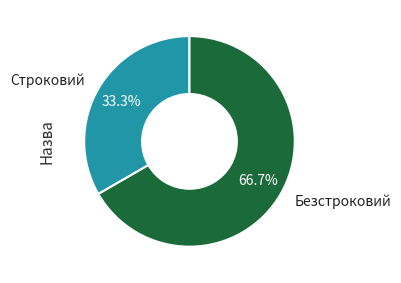

What is the smallest slice in the pie chart?

Строковий